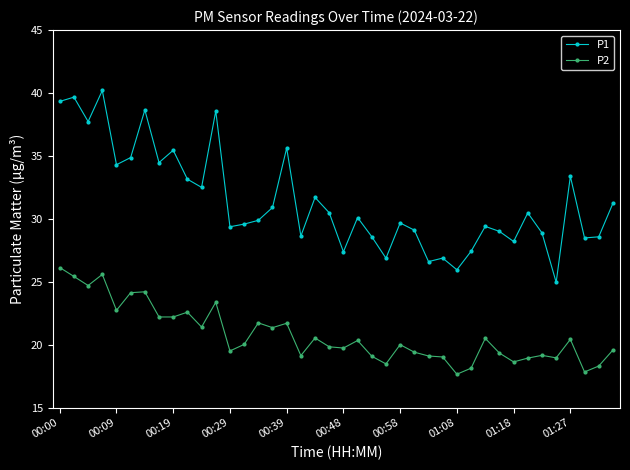

What is the value of the P2 point at the 30th from the left?

18.1